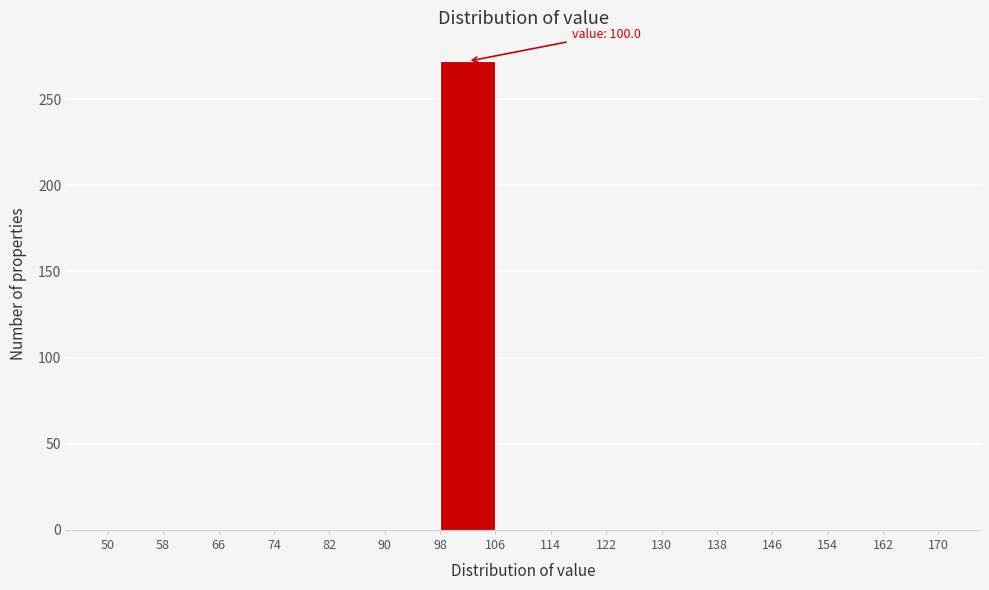

Which range on the x-axis has the tallest bar?

98 to 106